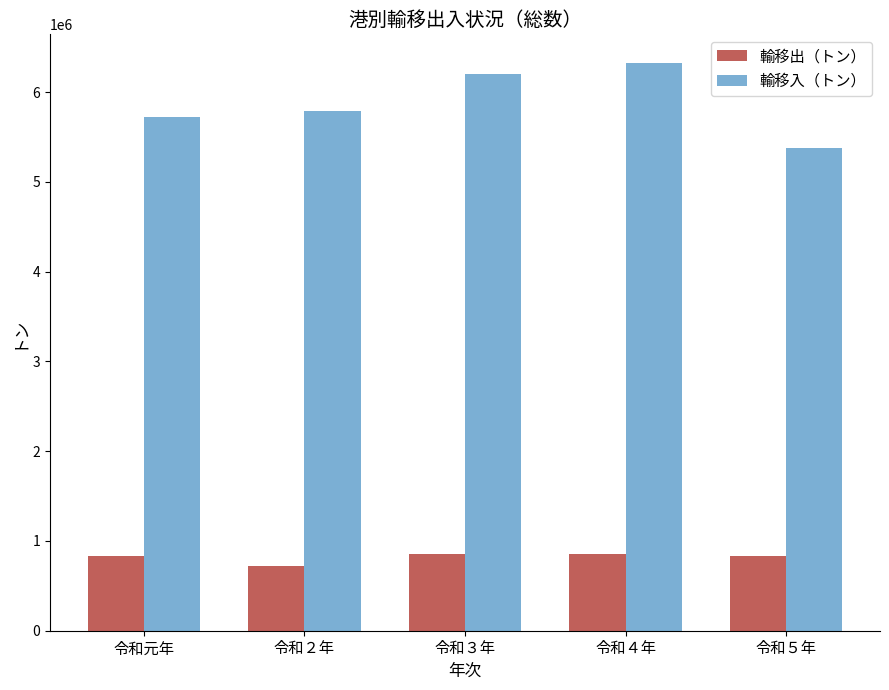

What is the sum of the 輸移入（トン） values at 令和４年 and 令和５年?

11707187